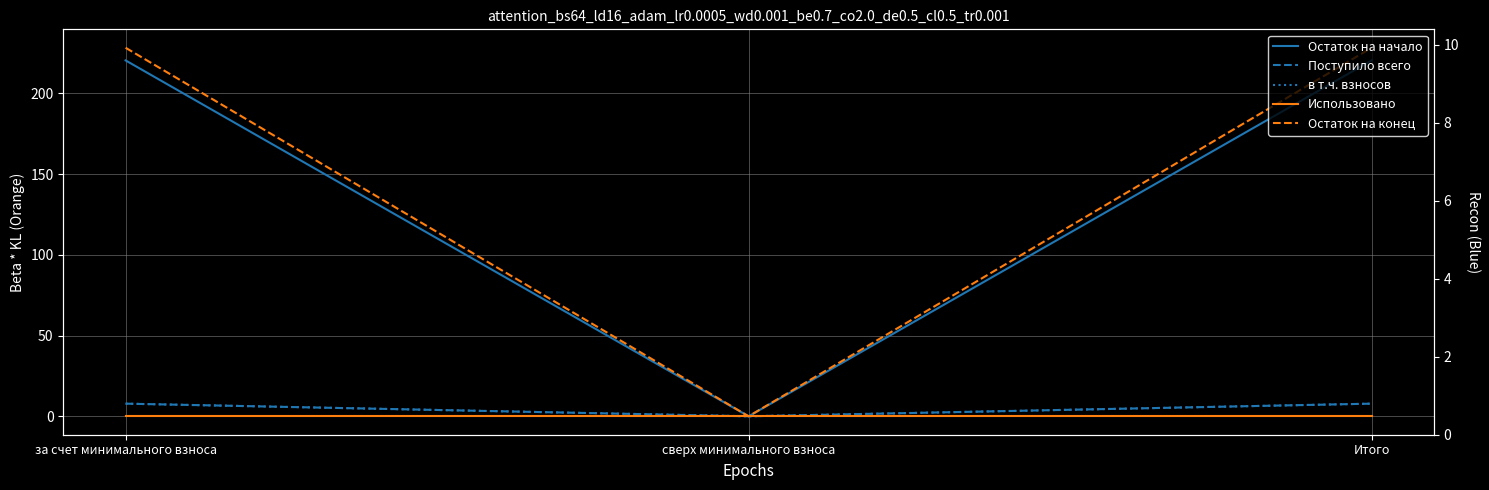

Reading left to right, transcribe all the data shown in this chart.

Остаток на начало: 220.5	0.0	220.5
Поступило всего: 7.8	0.0	7.8
в т.ч. взносов: 7.8	0.0	7.8
Использовано: 0.0	0.0	0.0
Остаток на конец: 228.3	0.0	228.3
Итого (right): 7.8	0.0	7.8